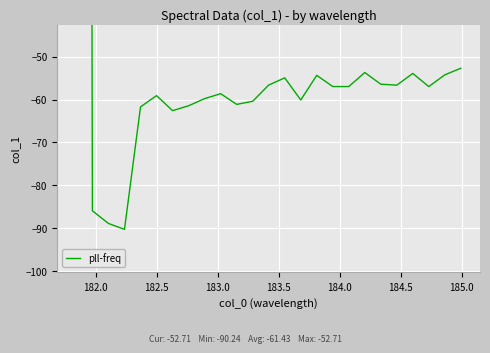

How many lines are shown in the chart?

1